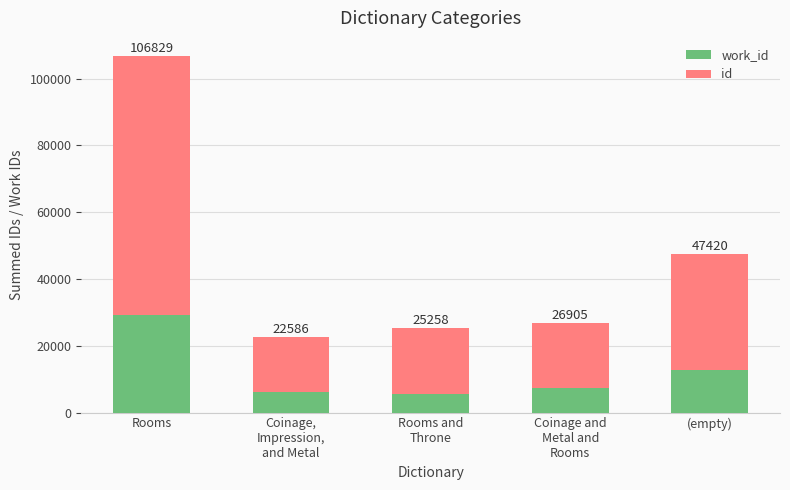

What is the label of the 3rd bar from the right?

Rooms and
Throne